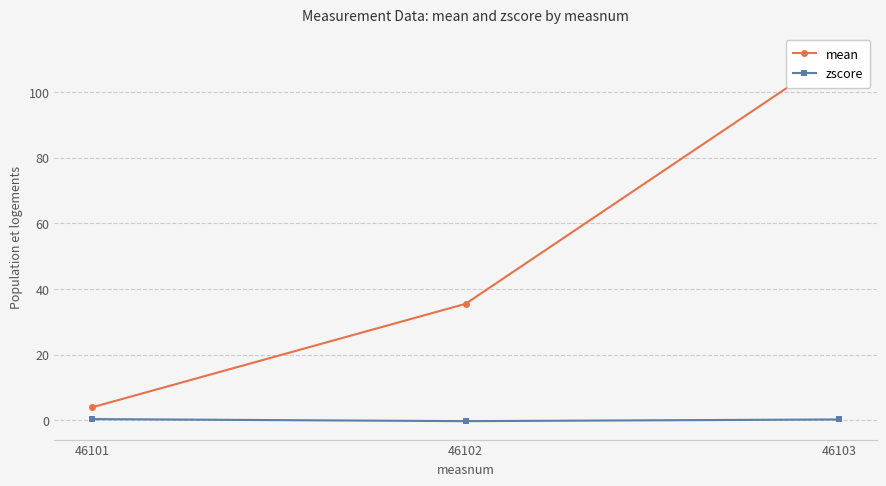

How many data points in mean are above 35?

2